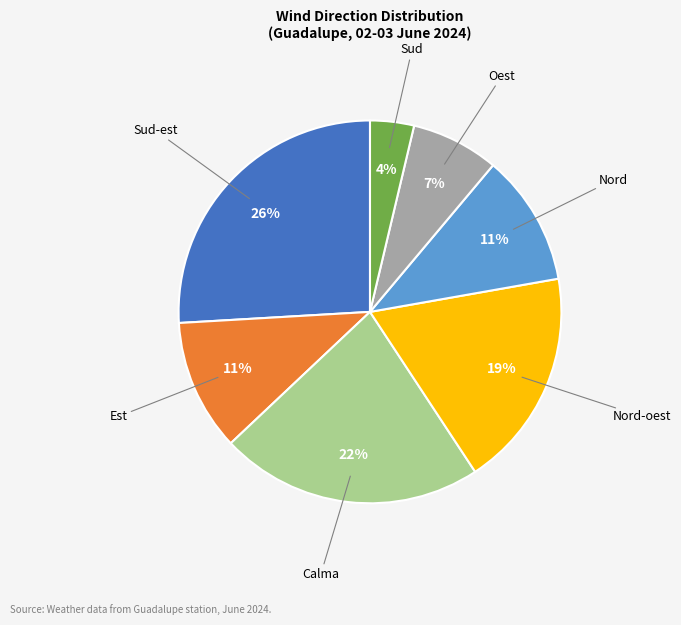

To the nearest percent, what is the difference between the largest and smallest slice percentages?

22%